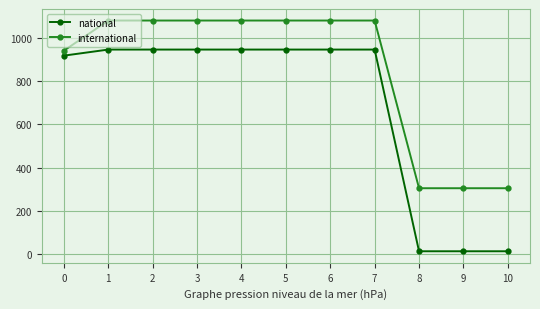

Does the chart have visible grid lines?

Yes